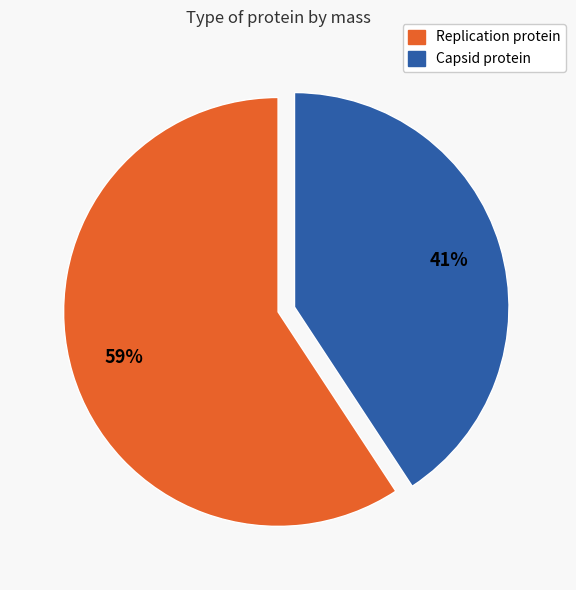

To the nearest percent, what is the difference between the largest and smallest slice percentages?

18%